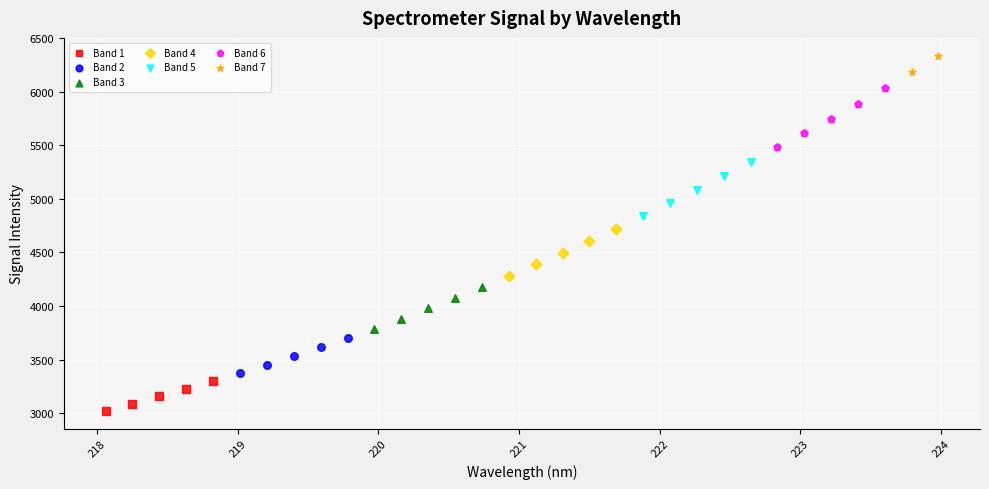

Which series reaches the maximum Y coordinate?

Band 7